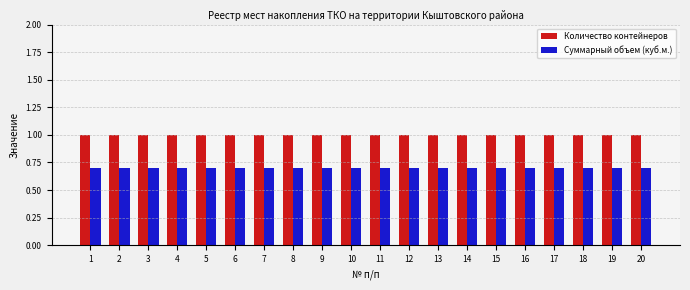

Reading right to left, list all the values displayed in this chart.

Количество контейнеров: 20=1.0	19=1.0	18=1.0	17=1.0	16=1.0	15=1.0	14=1.0	13=1.0	12=1.0	11=1.0	10=1.0	9=1.0	8=1.0	7=1.0	6=1.0	5=1.0	4=1.0	3=1.0	2=1.0	1=1.0
Суммарный объем (куб.м.): 20=0.7	19=0.7	18=0.7	17=0.7	16=0.7	15=0.7	14=0.7	13=0.7	12=0.7	11=0.7	10=0.7	9=0.7	8=0.7	7=0.7	6=0.7	5=0.7	4=0.7	3=0.7	2=0.7	1=0.7